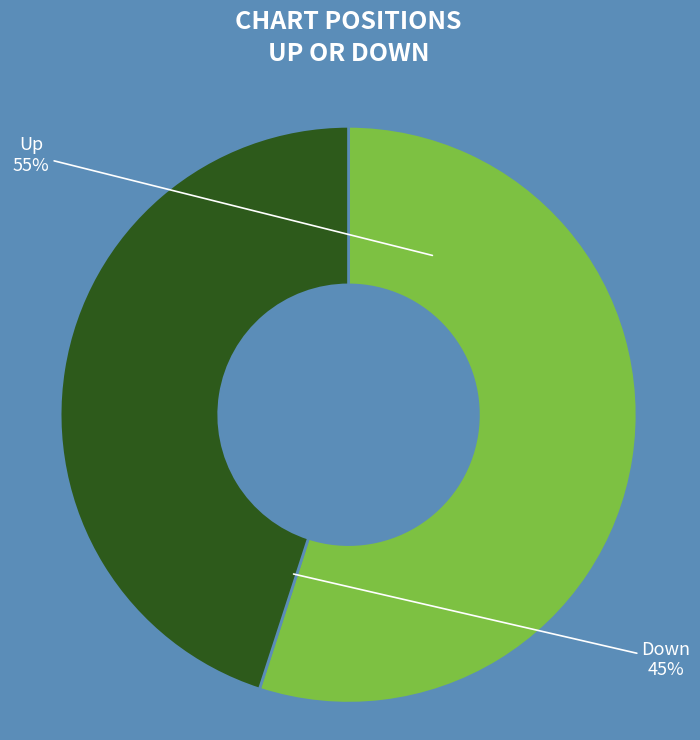

Does any single category account for the majority?

Yes